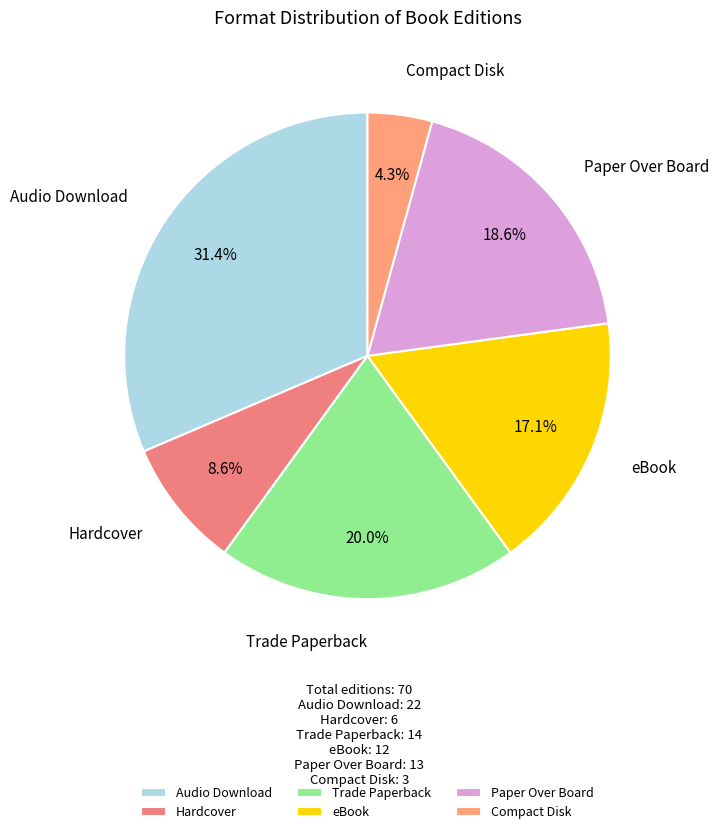

What percentage is the Trade Paperback slice, to the nearest percent?

20%